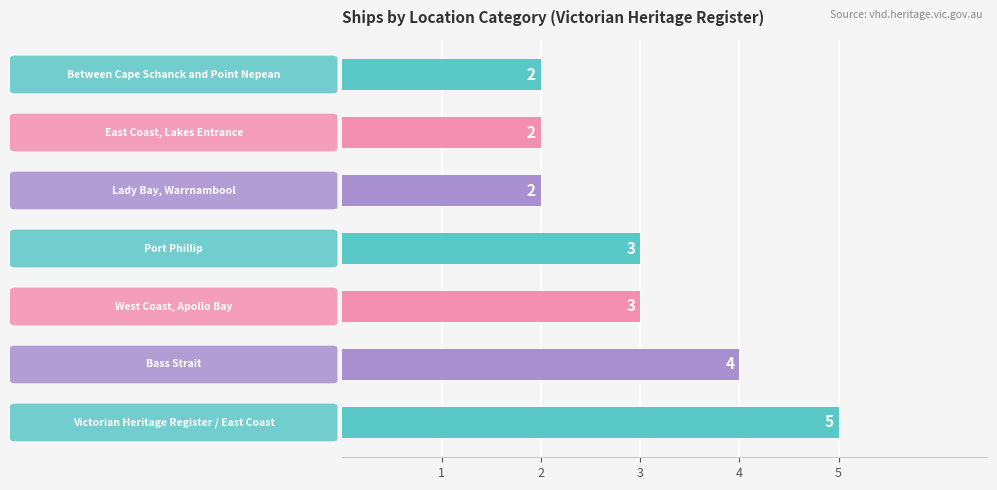

What is the average value?

3